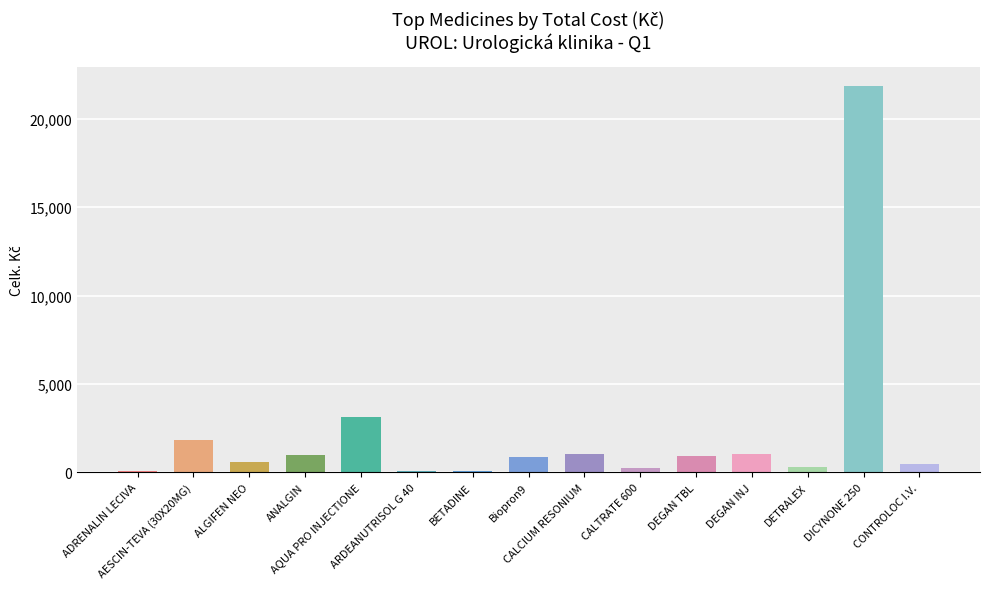

How many data points are above 892?

8